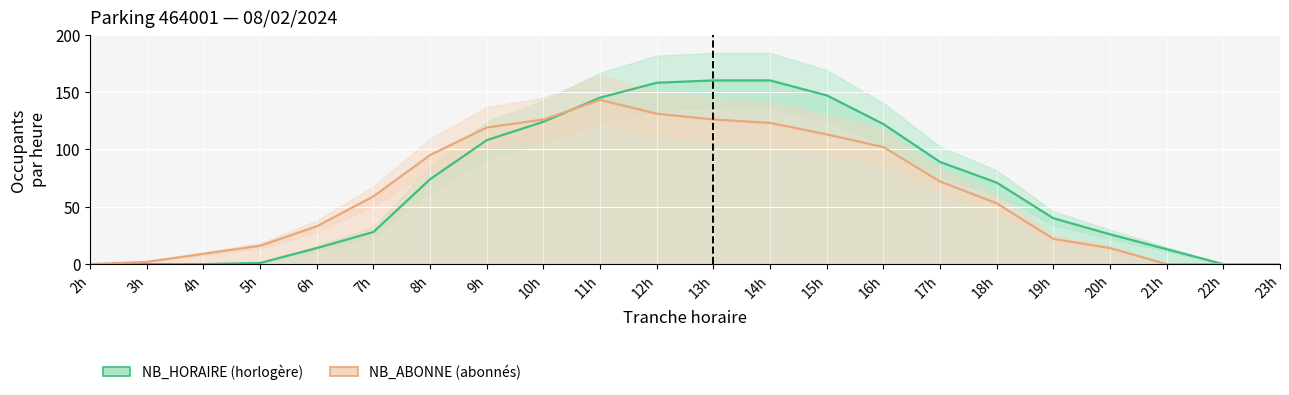

What position from the right is 23h?

1